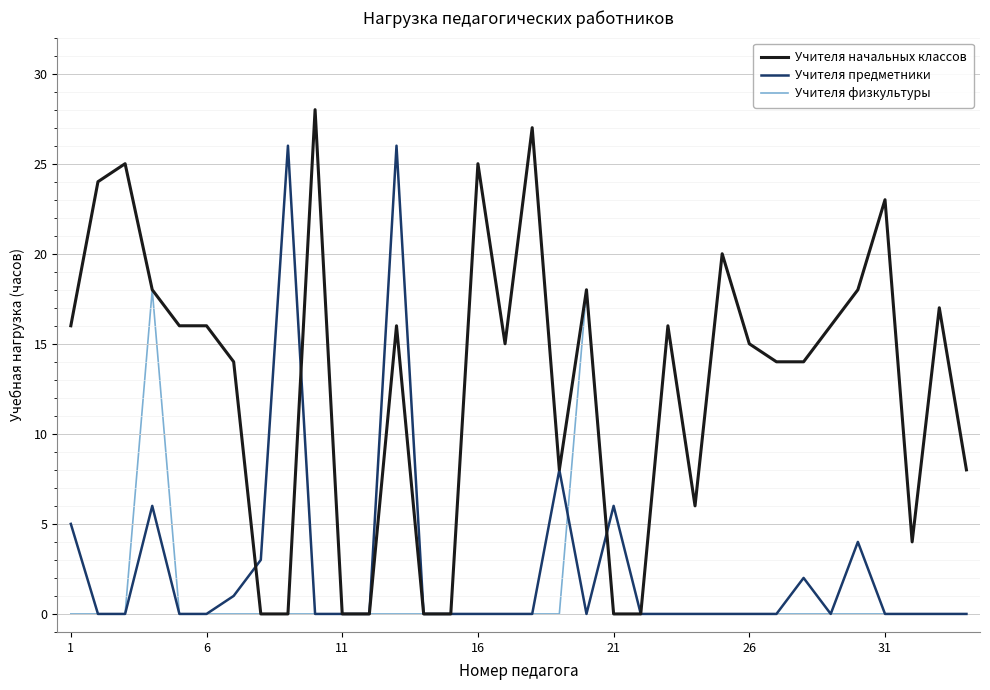

What is the maximum value shown in the chart?

28